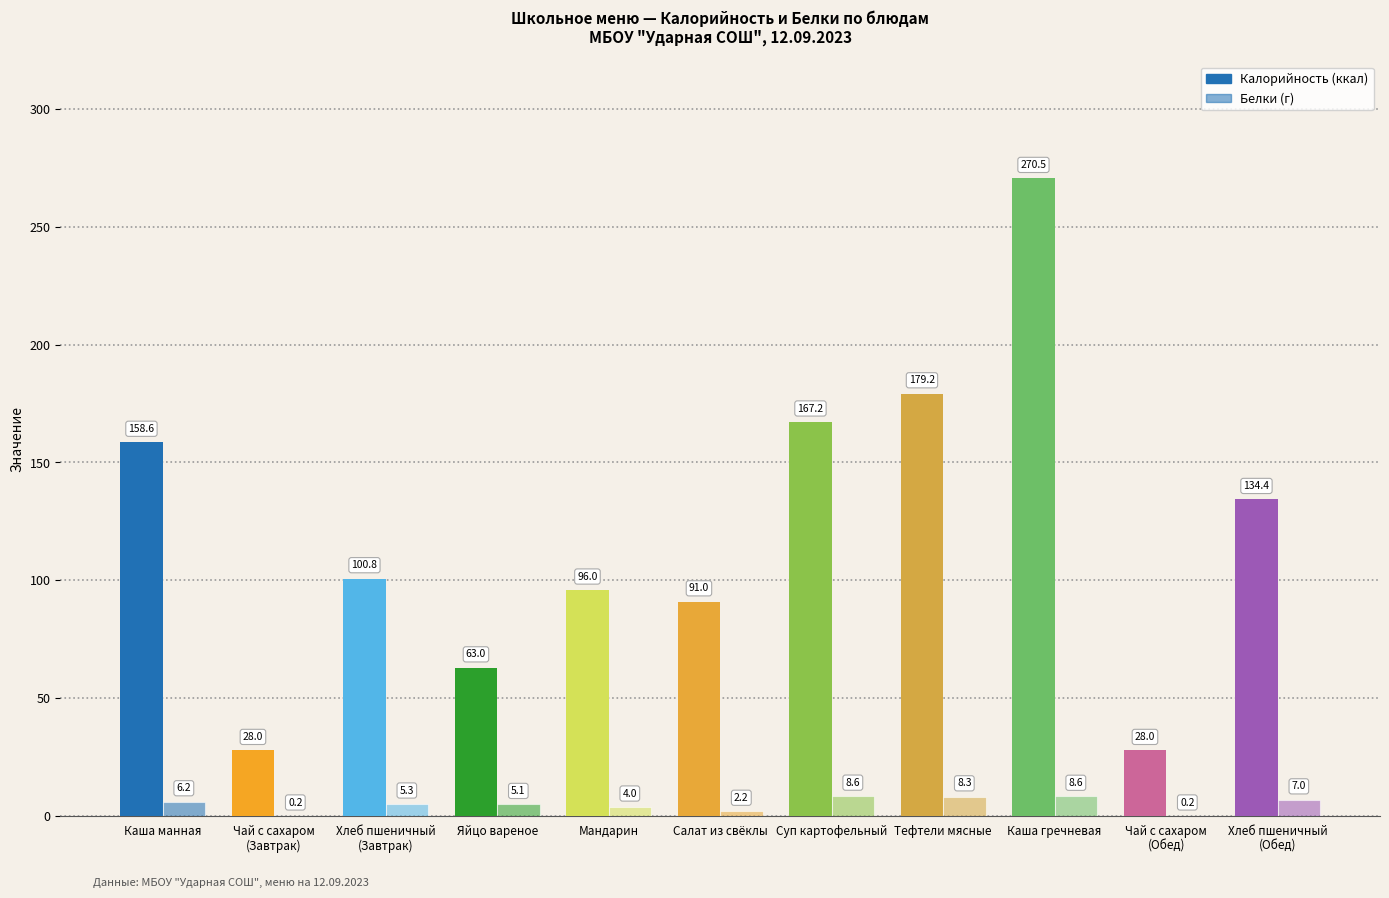

What is the label of the 9th bar from the left?

Каша гречневая